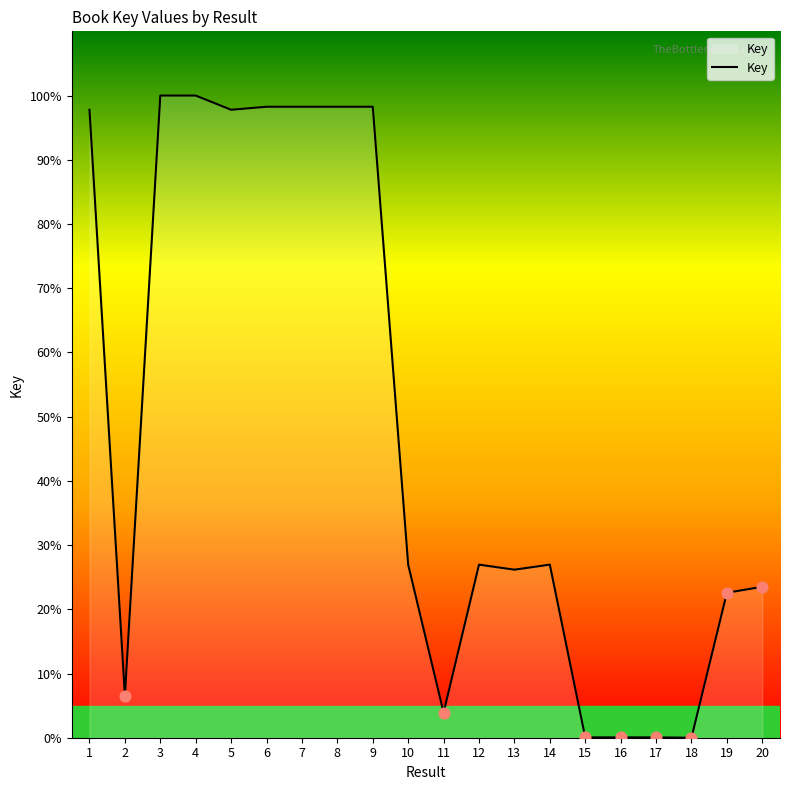

Between 4 and 14, which is larger?

4